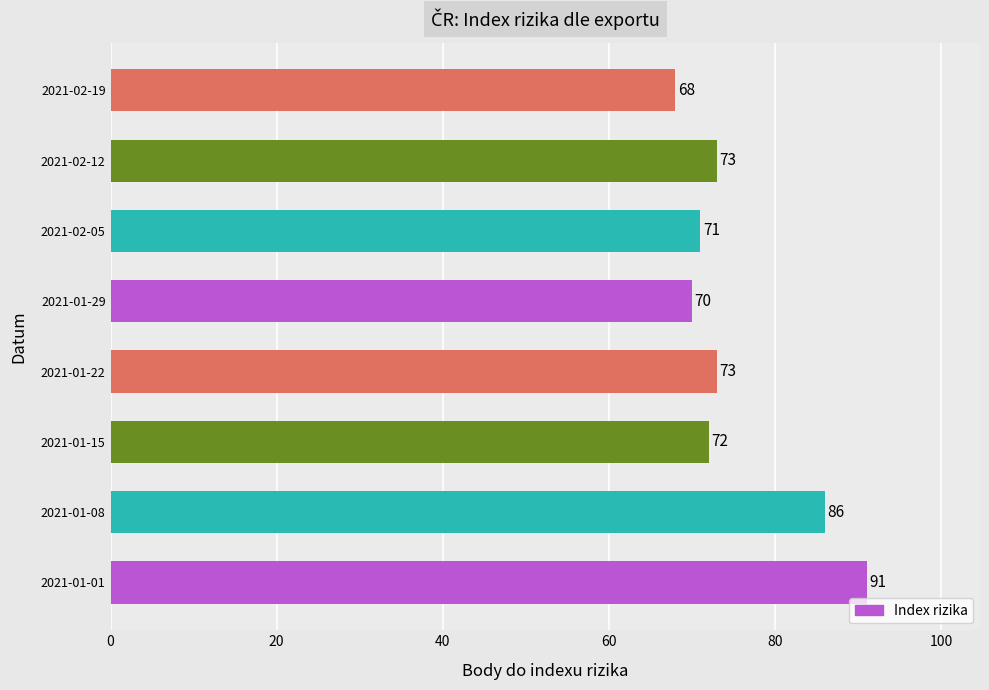

What is the difference between the values at 2021-01-08 and 2021-02-12?

13